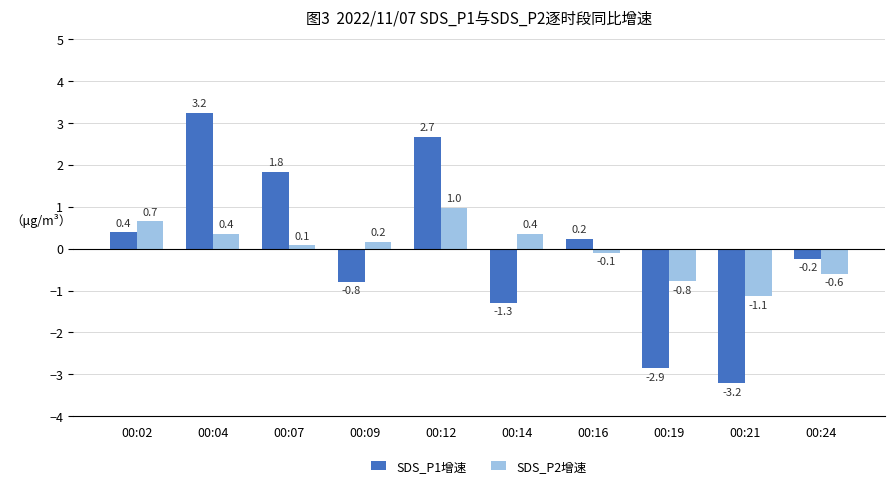

At which category is the sum across all series the highest?

00:12